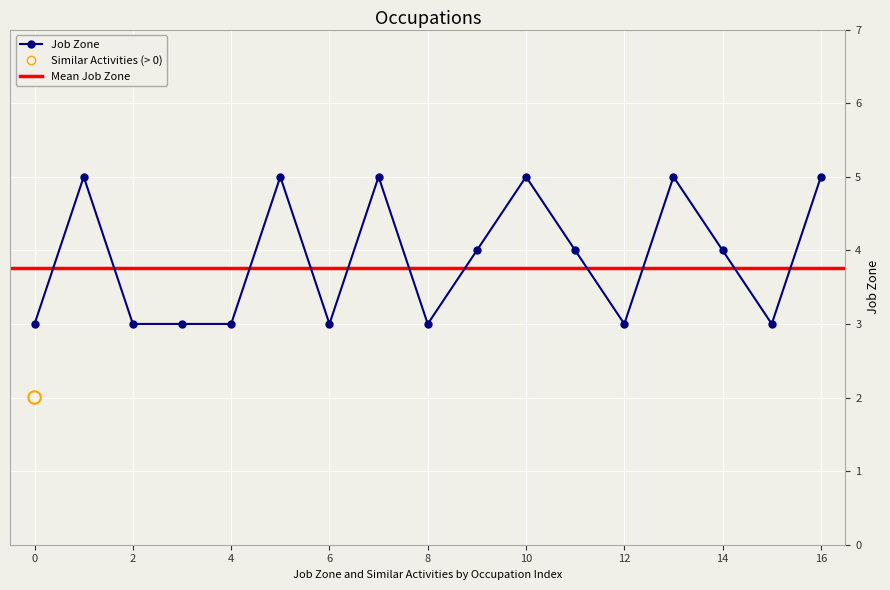

What is the change in value from Industrial-Organizational Psychologists to Food Science Technicians?

-2